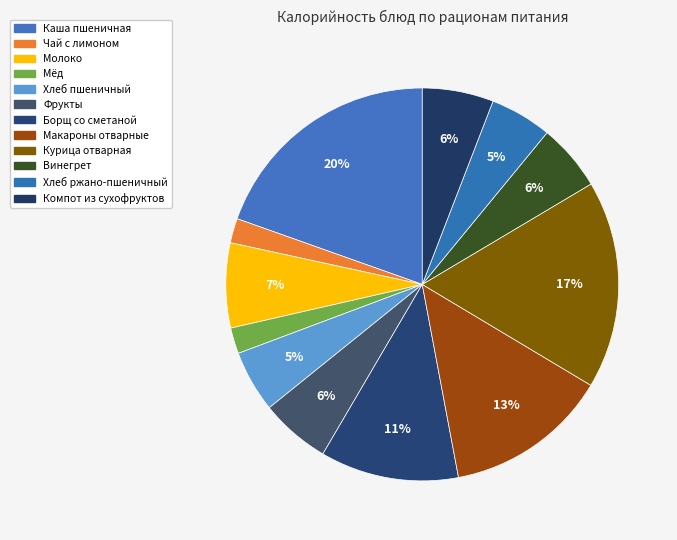

Does Макароны отварные represent more than half of the total?

No